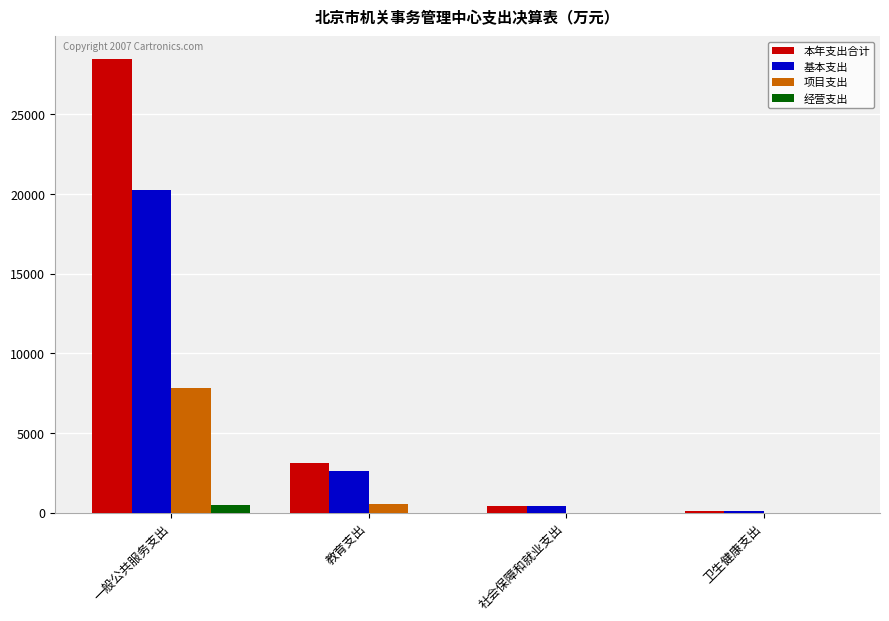

At which category does the chart reach its peak across all series?

一般公共服务支出